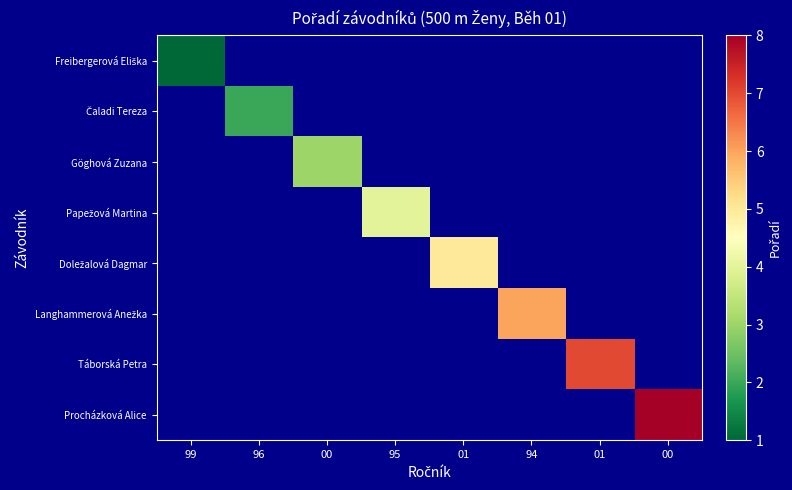

At how many categories does at least one series exceed 7?

1